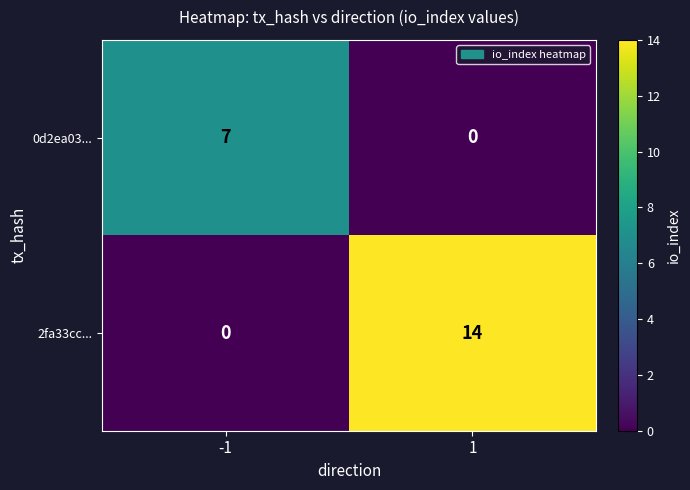

Reading left to right, what are all the values shown in this chart?

0d2ea03...: -1=7	1=0
2fa33cc...: -1=0	1=14